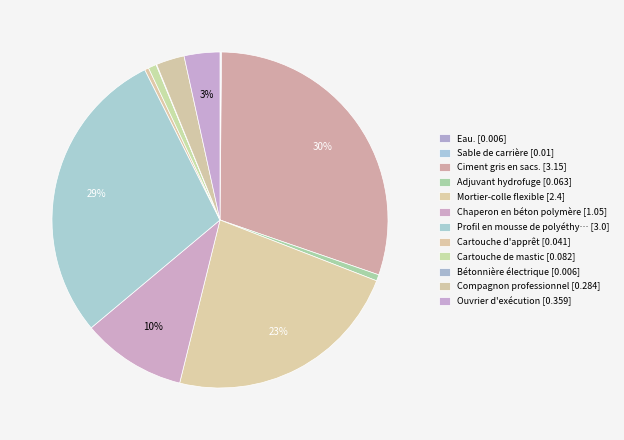

Is there any slice that represents more than half of the pie?

No